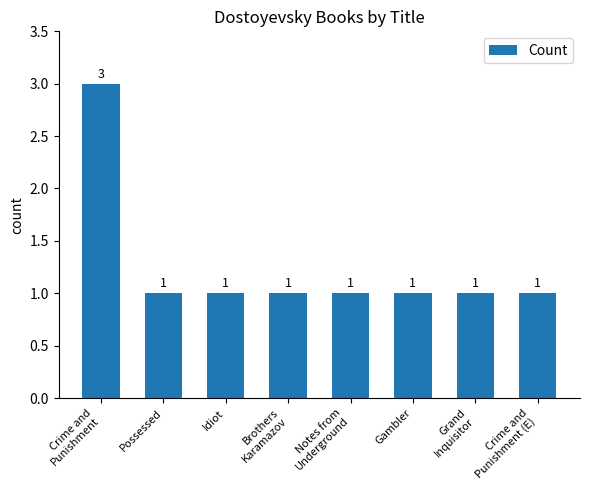

Reading left to right, list all the values displayed in this chart.

3	1	1	1	1	1	1	1